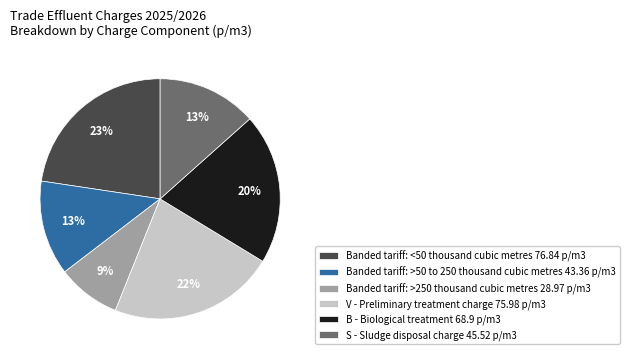

Do Banded tariff: <50 thousand cubic metres and Banded tariff: >50 to 250 thousand cubic metres together represent more than half of the pie?

No